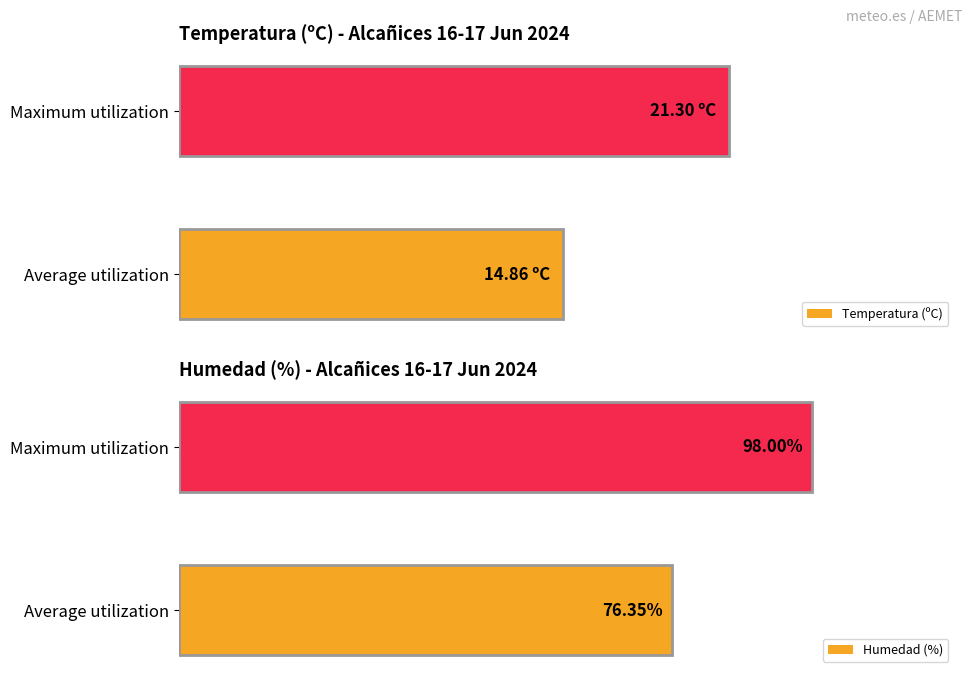

Where is Humedad (%) nearest to the value 87?

Average utilization